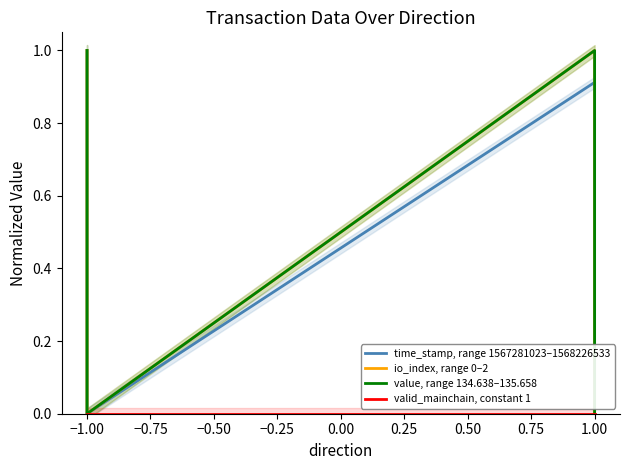

Which series has the largest total across all categories?

io_index, range 0–2